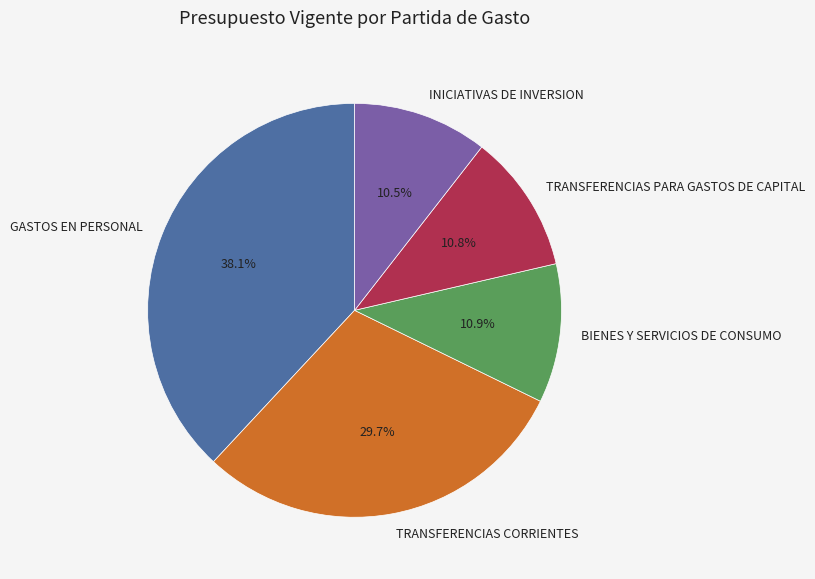

What is the ratio of the value at BIENES Y SERVICIOS DE CONSUMO to the value at INICIATIVAS DE INVERSION?

1.0